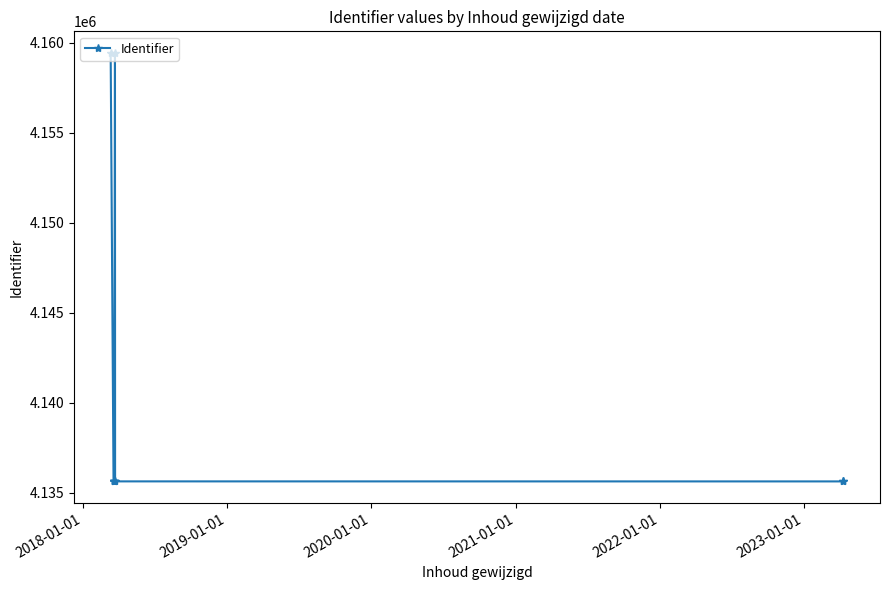

True or false: there are more than 2 points higher than both neighbors.

False